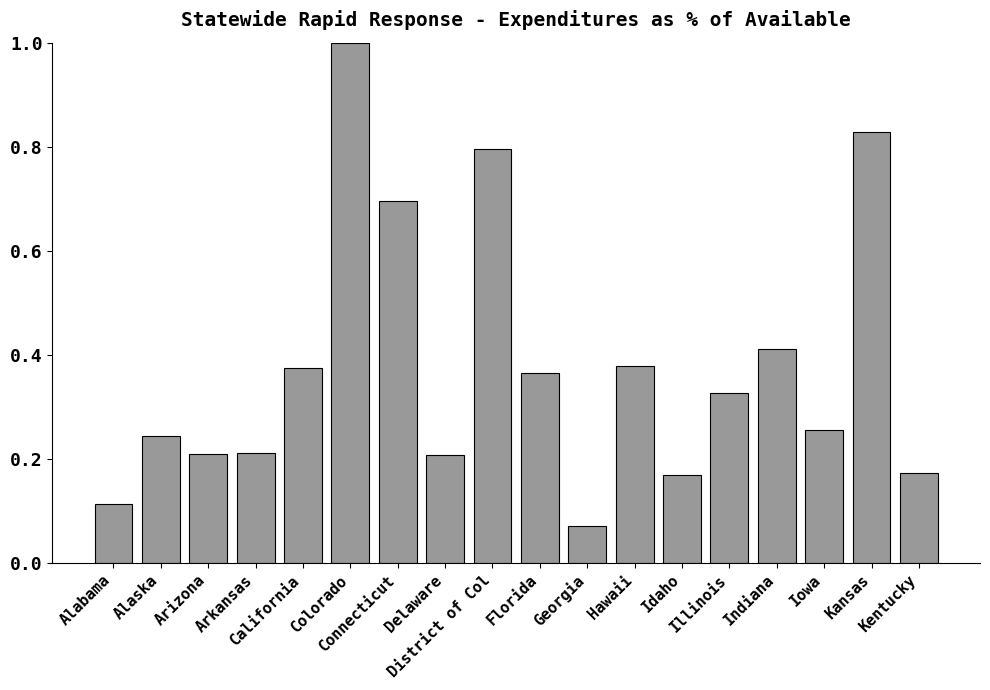

Is it true that the value at Florida is 0.2?

False